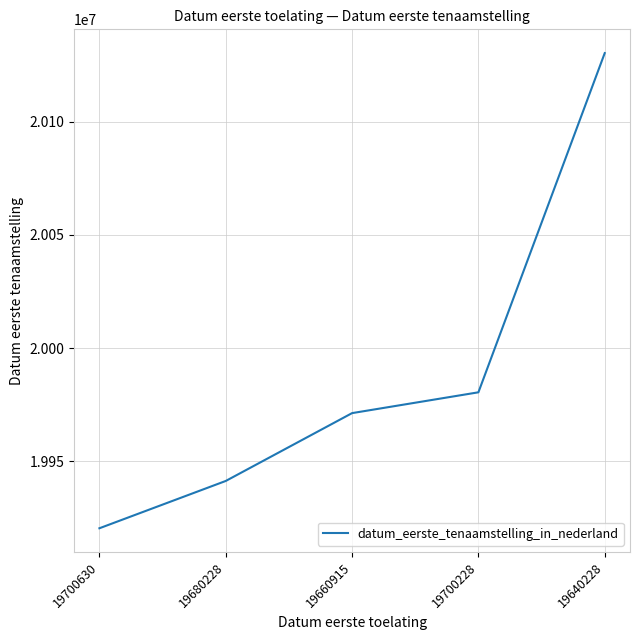

What is the difference between the values at 19640228 and 19700630?

210120